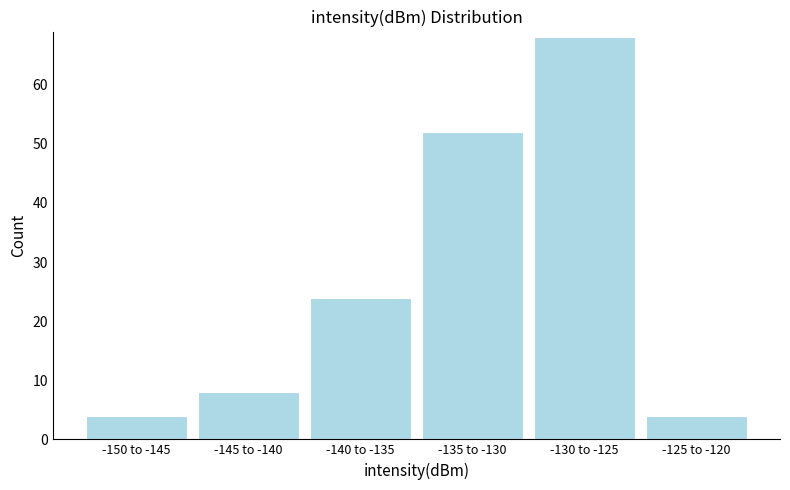

Reading left to right, transcribe all the data shown in this chart.

4	8	24	52	68	4